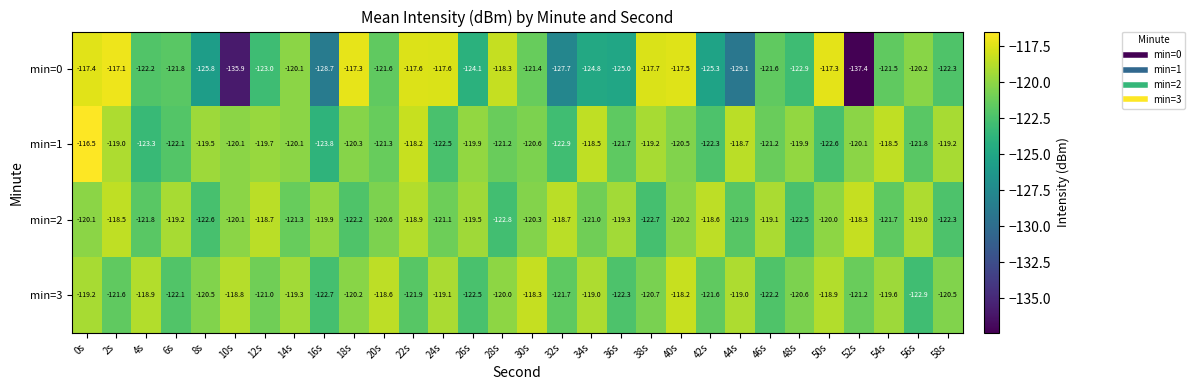

What is the sum of the min=2 values at 46s and 50s?

-239.1